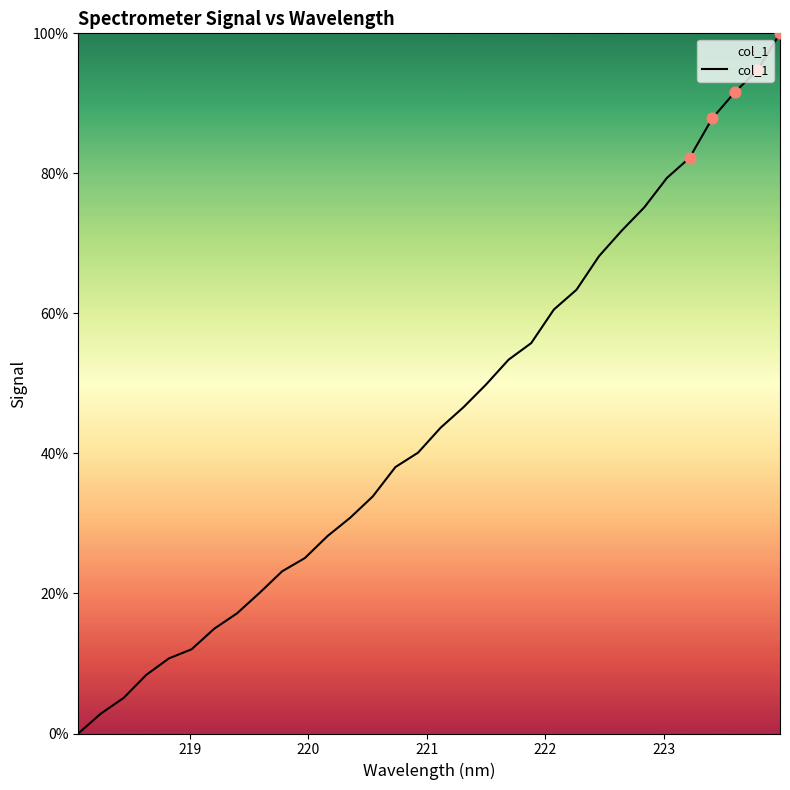

What is the maximum value shown in the chart?

100.0